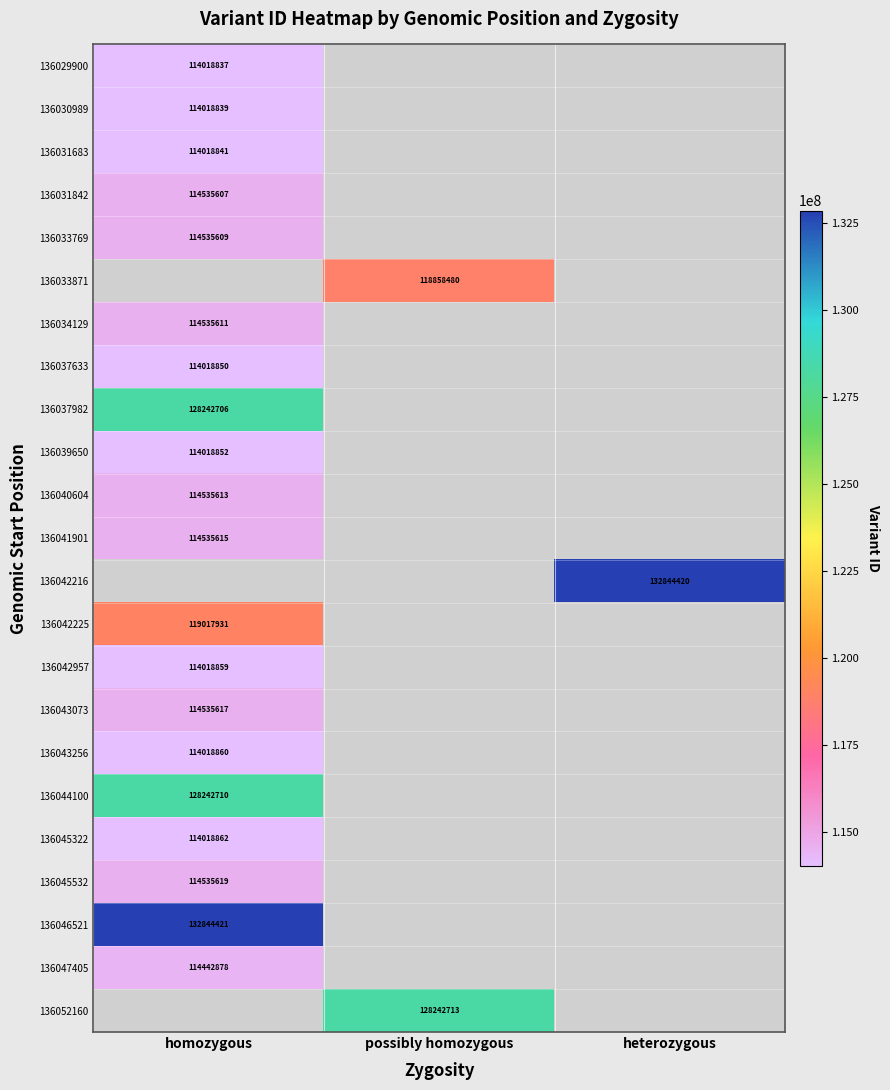

True or false: 136034129 has a value of 114535611 at homozygous.

True